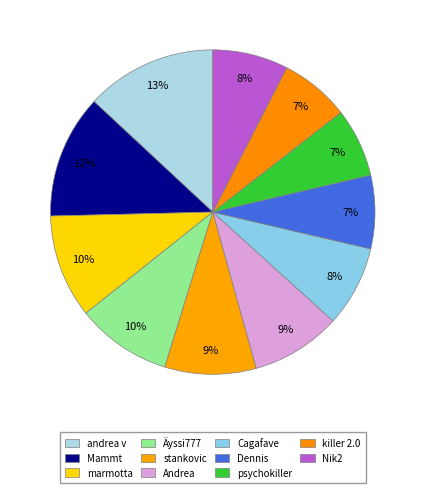

Does andrea v account for over 50% of the chart?

No